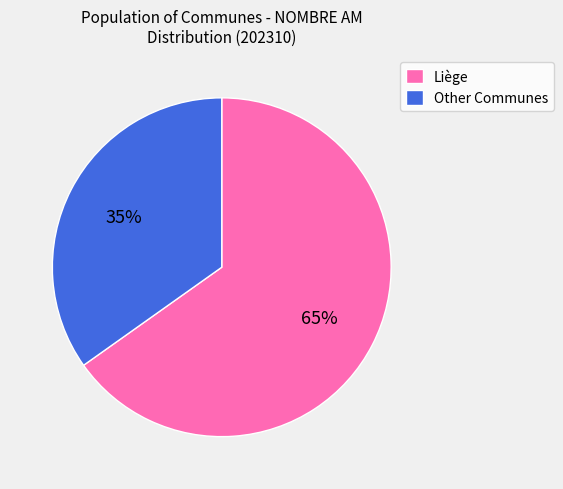

Is the sum of Liège and Other Communes greater than half?

Yes